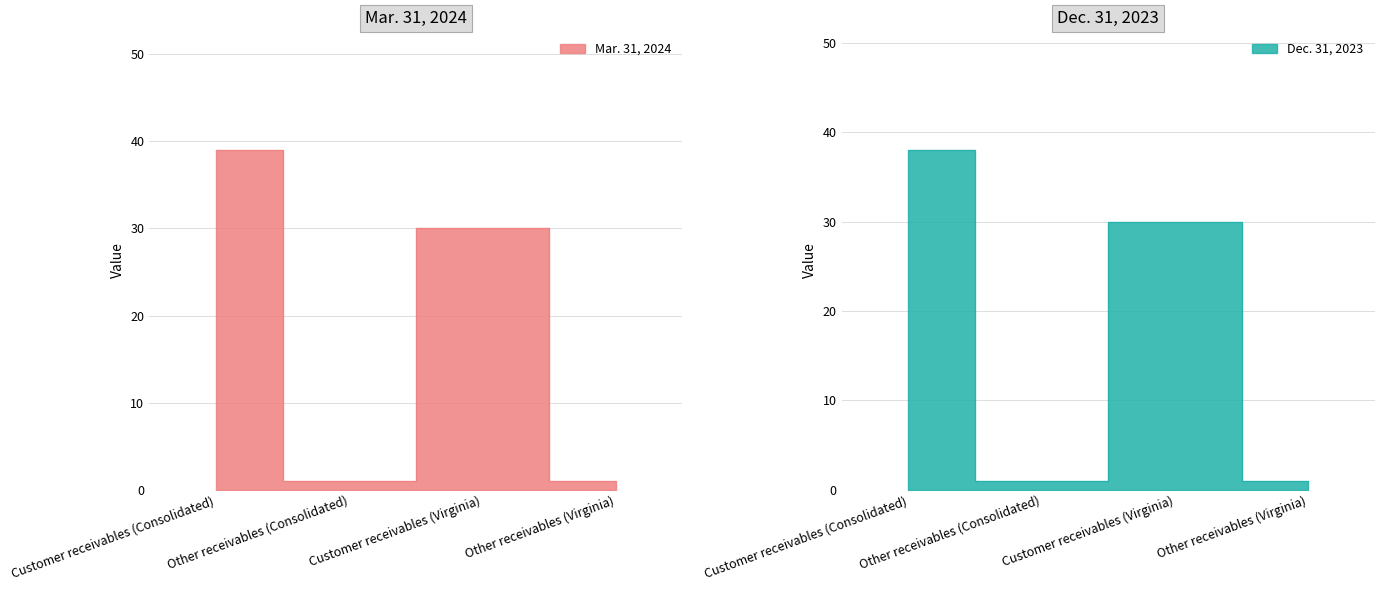

Where is the first local maximum for Mar. 31, 2024?

Customer receivables (Virginia)